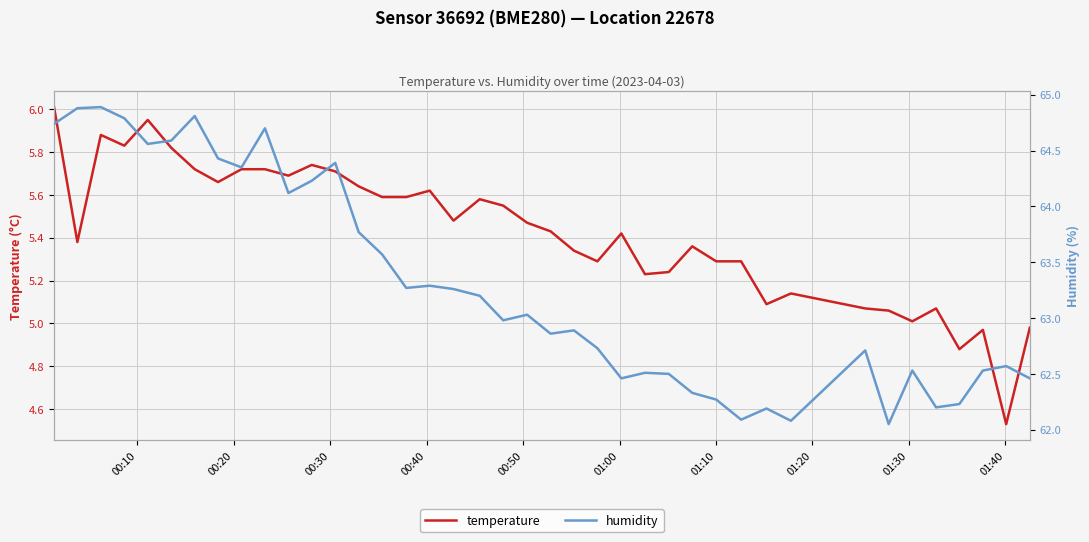

The humidity series shows 37.9 at 31. True or false?

False